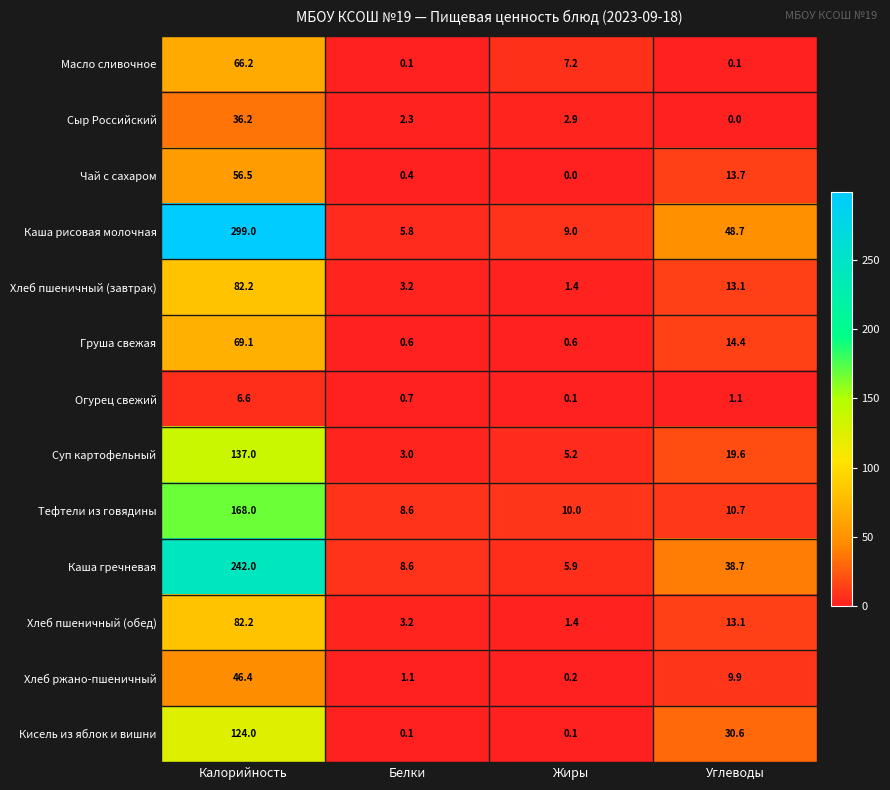

What is the sum of the Хлеб пшеничный (завтрак) values at Калорийность and Белки?

85.4